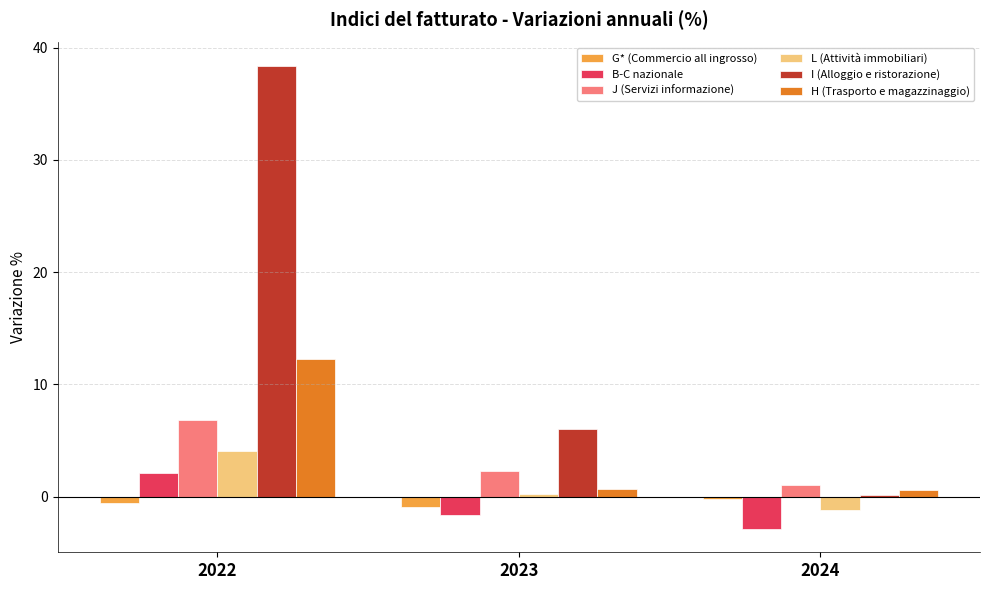

The G* (Commercio all ingrosso) series shows -0.6 at 2022. True or false?

True